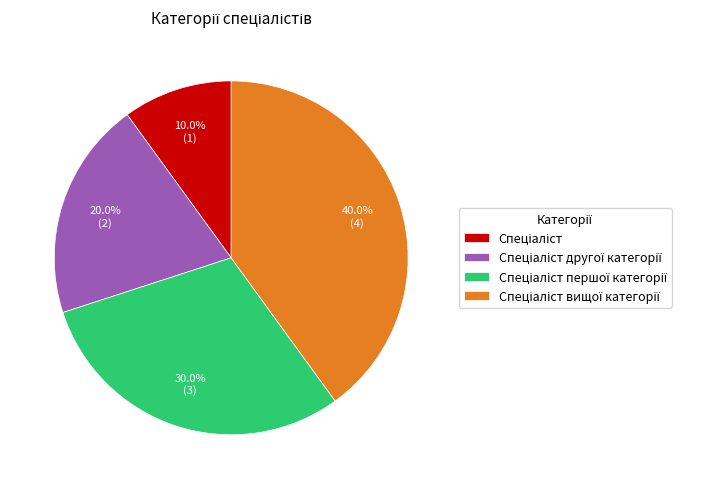

Is there a majority slice in this chart?

No